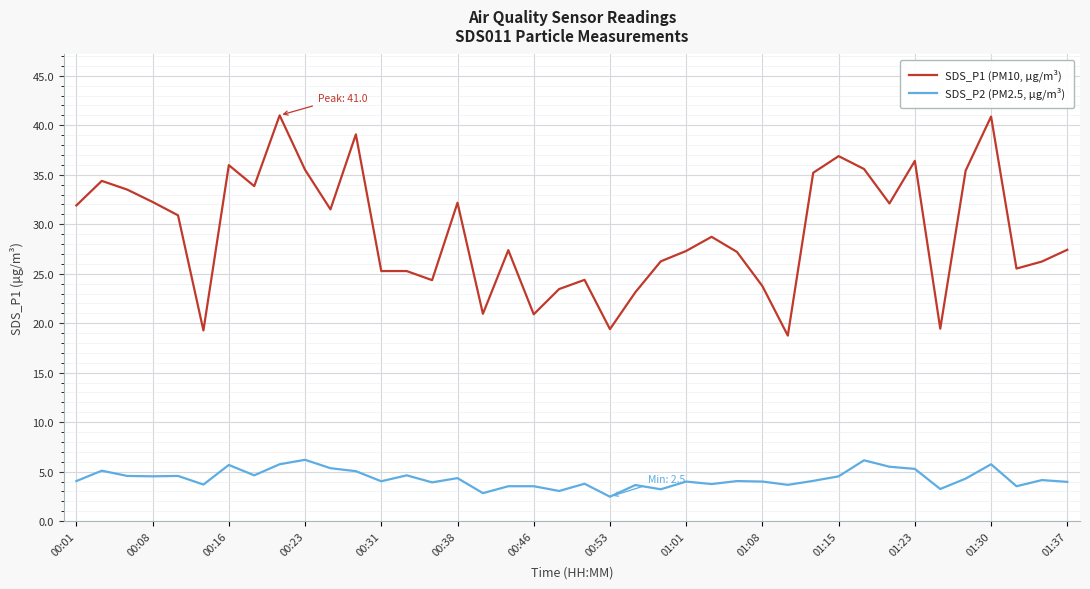

True or false: SDS_P1 (PM10, µg/m³) has more than 2 points higher than both neighbors.

True